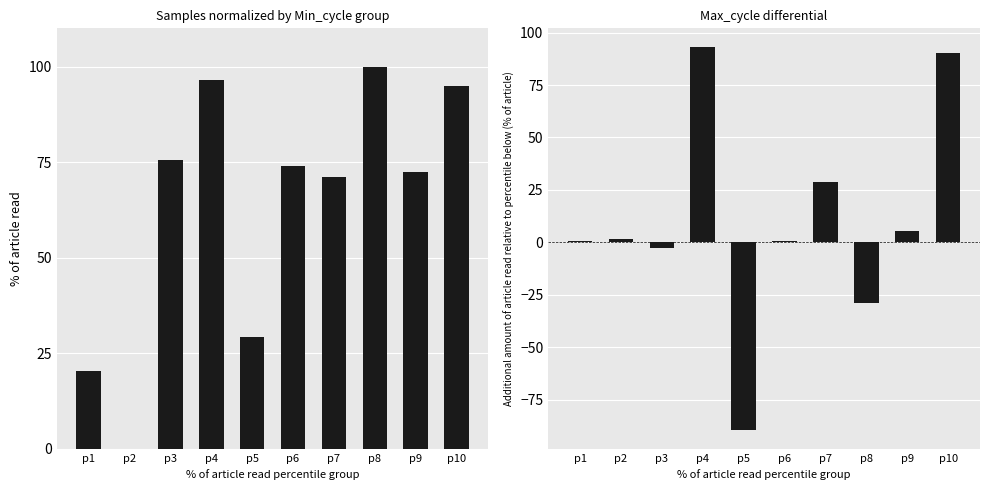

Where is Samples nearest to the value 50?

p5